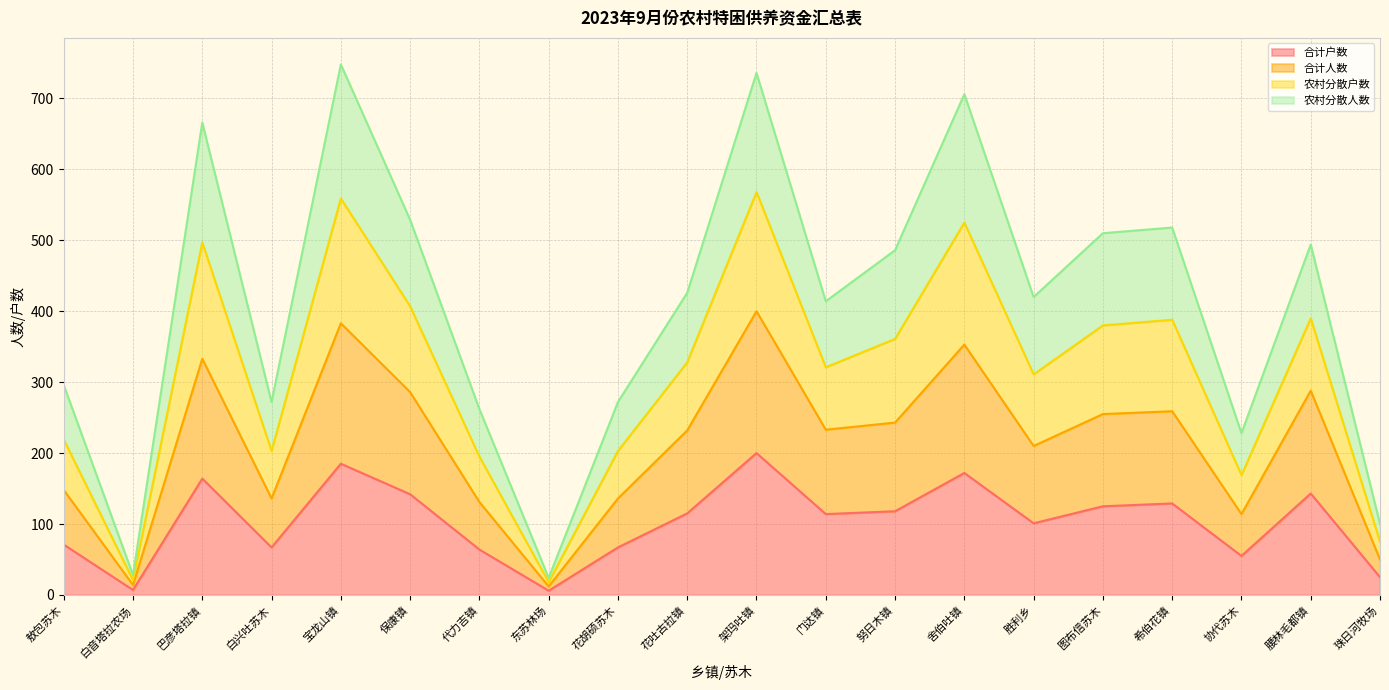

What is the total value across all series at 腰林毛都镇?

494